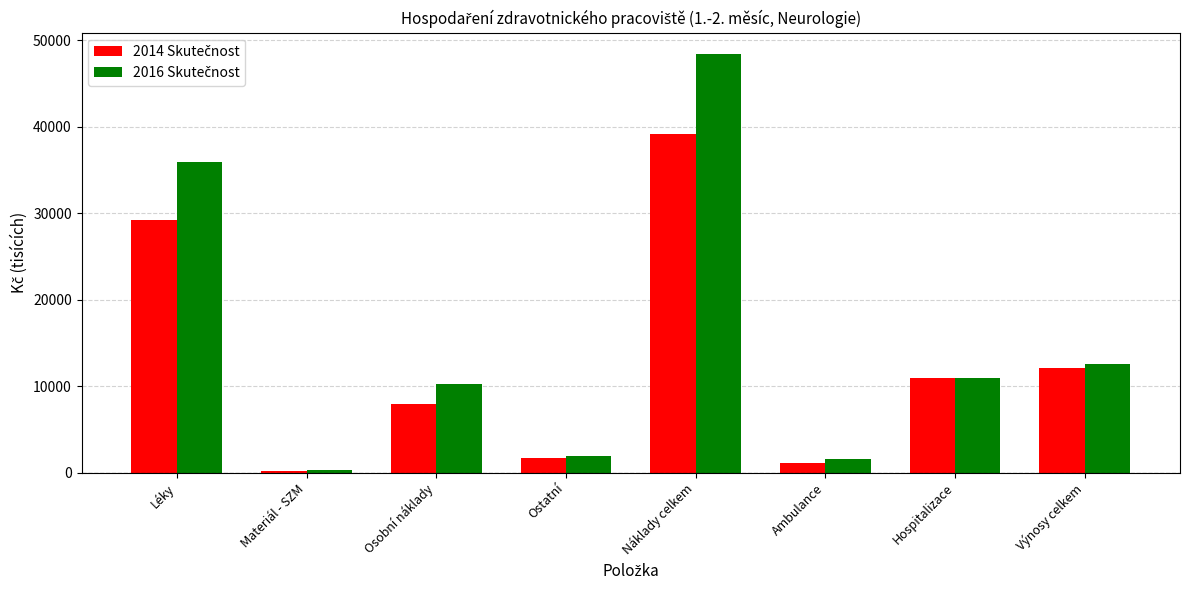

What is the greatest value displayed?

48461.7